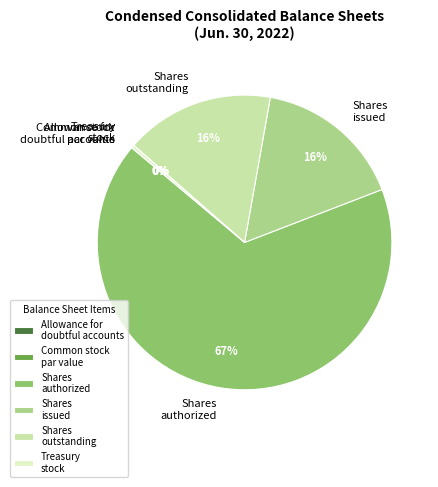

Is there a majority slice in this chart?

Yes